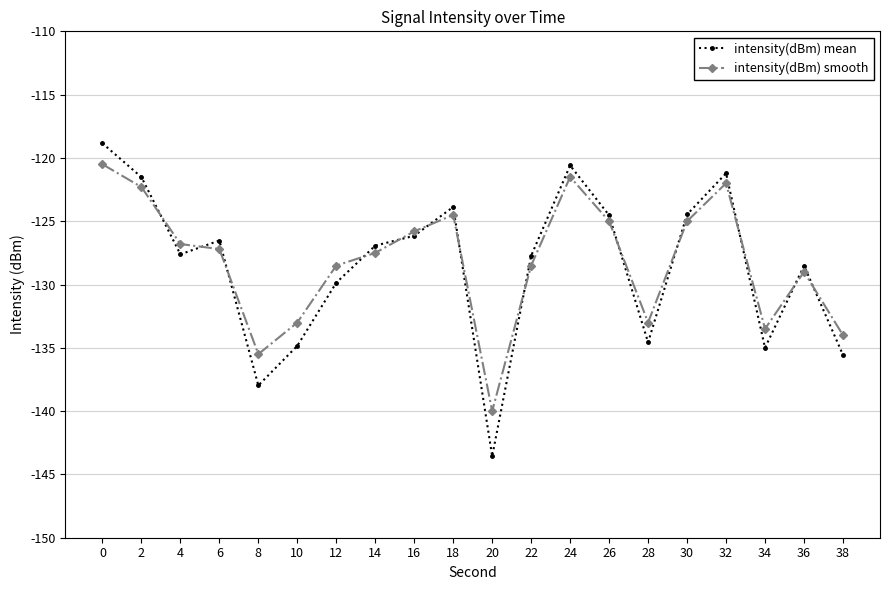

Does the chart have visible grid lines?

Yes